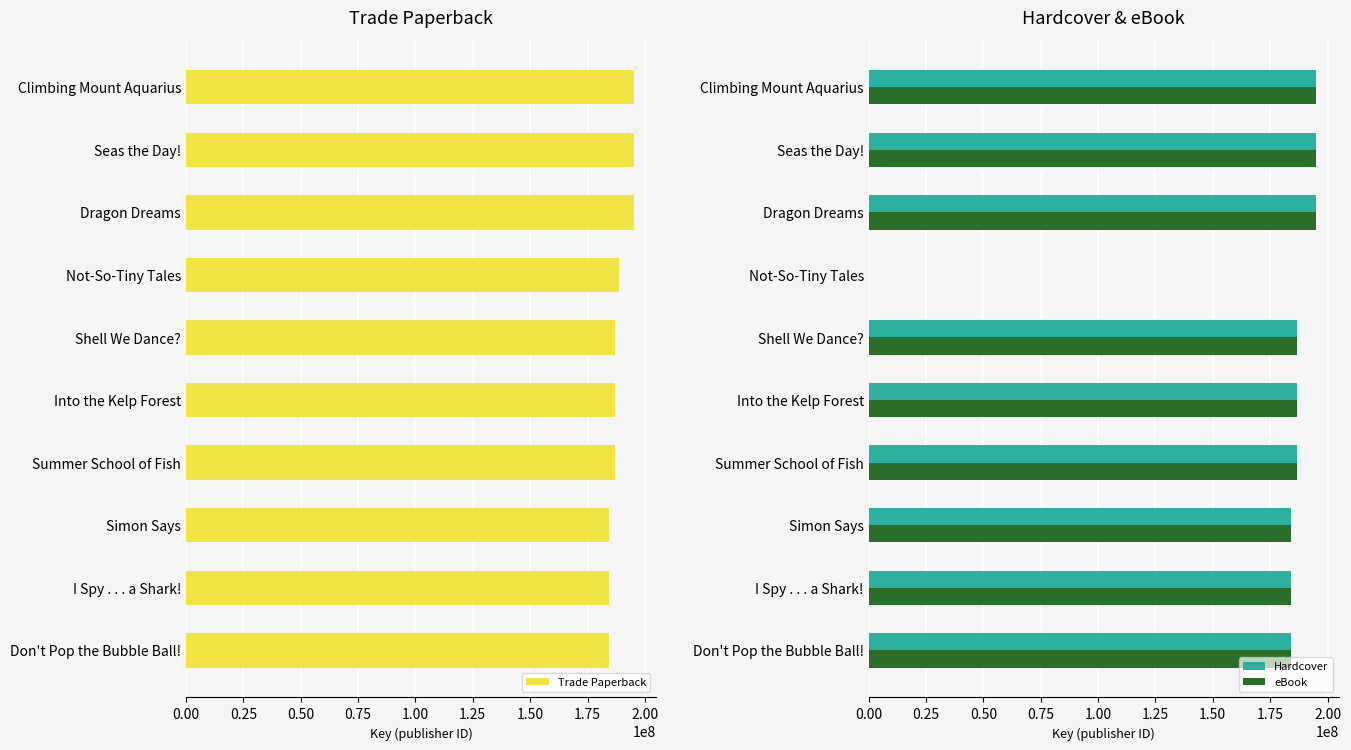

Where is eBook nearest to the value 97518524?

Simon Says